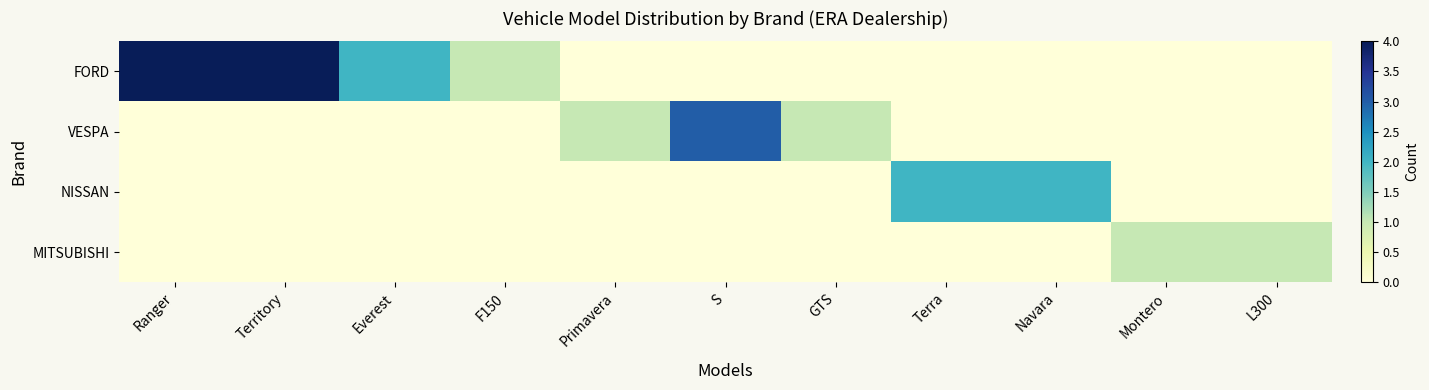

Which series has the widest spread of values?

FORD